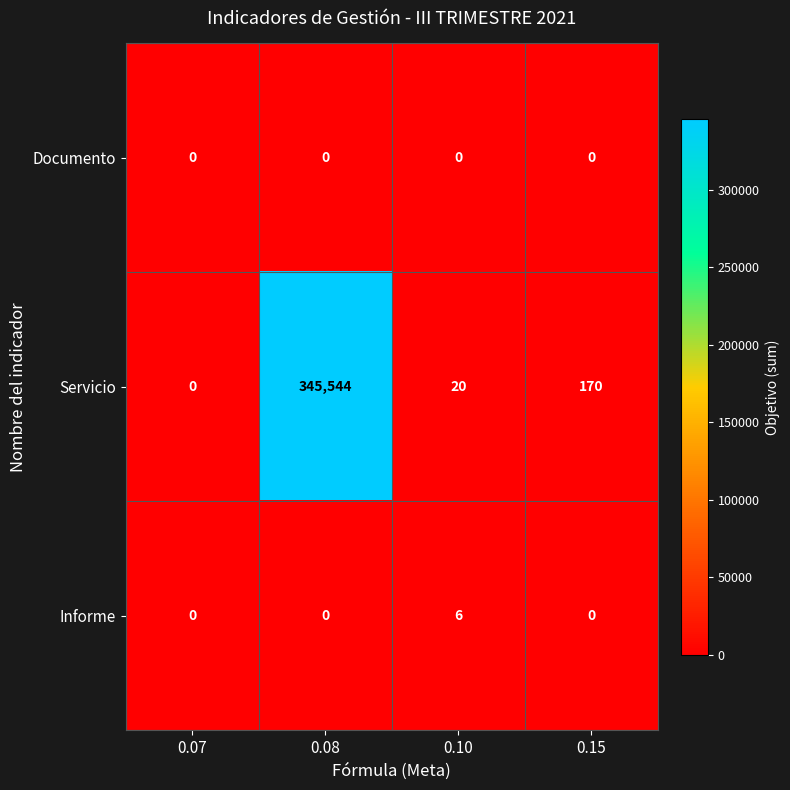

What is the difference between the maximum and minimum values in the Informe series?

6